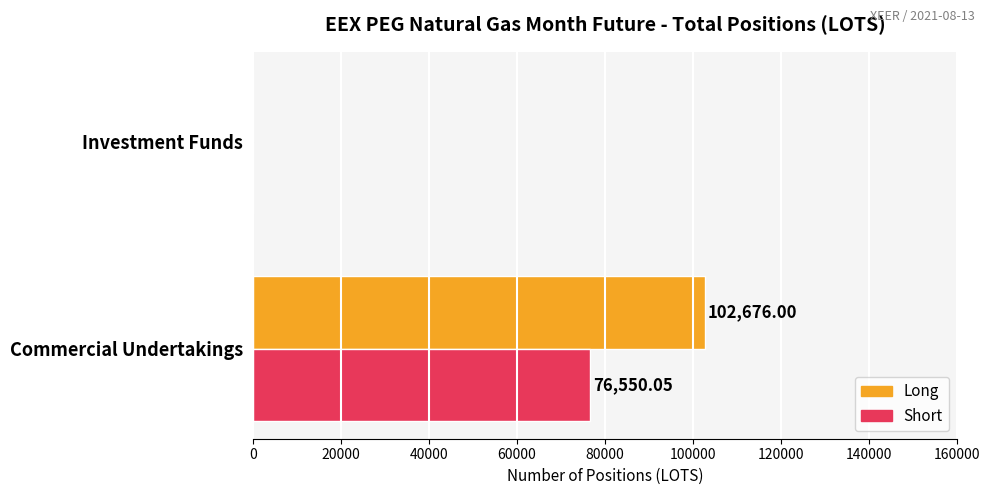

What is the sum of all Long values?

102676.0